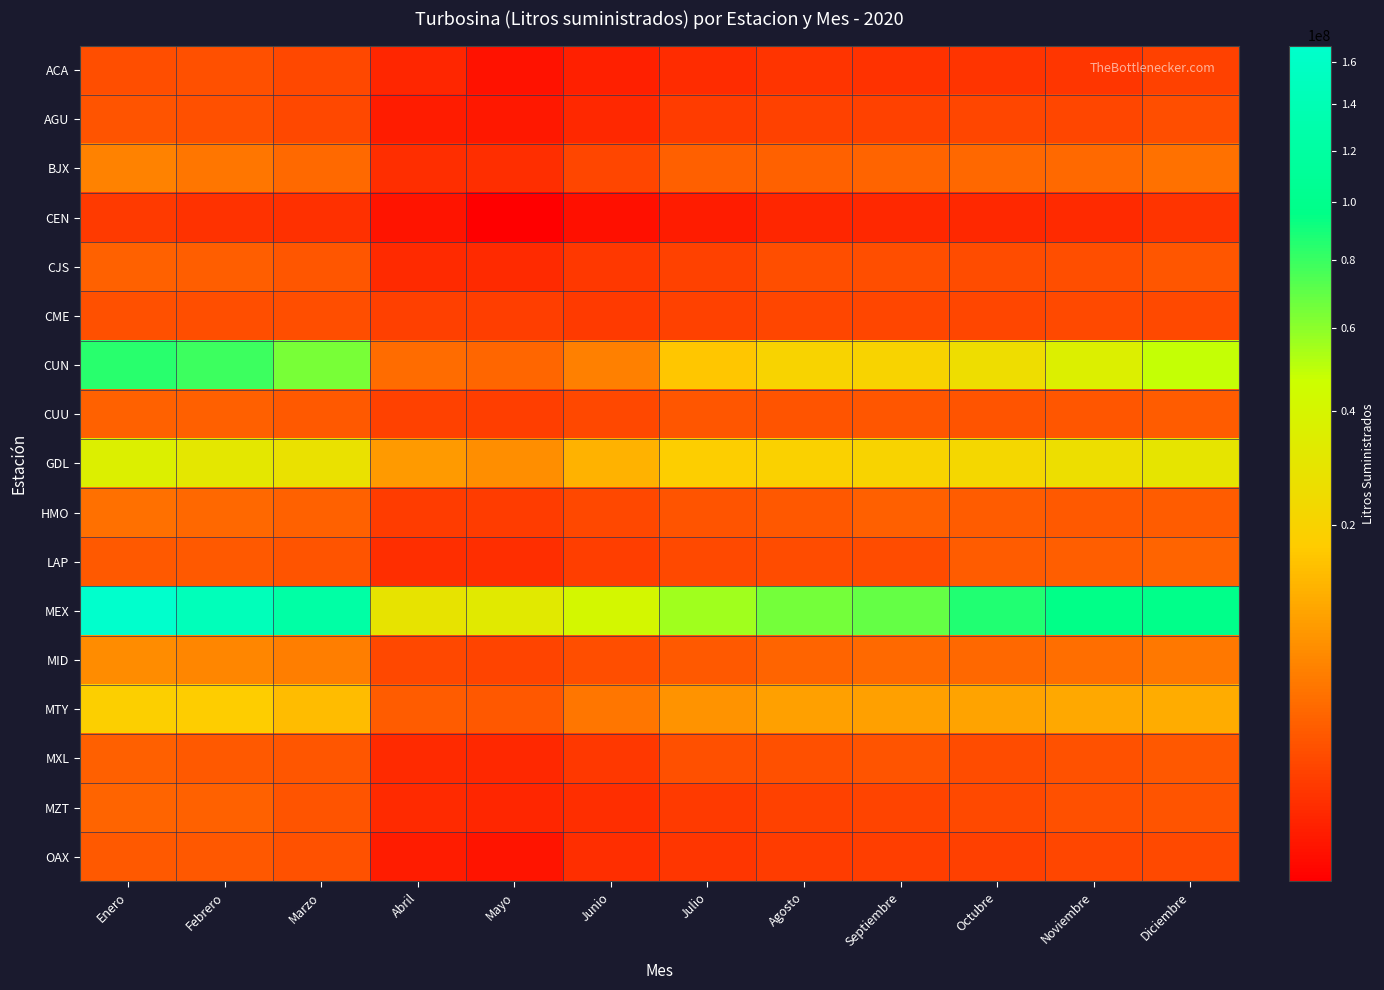

At which category is the sum across all series the highest?

Enero